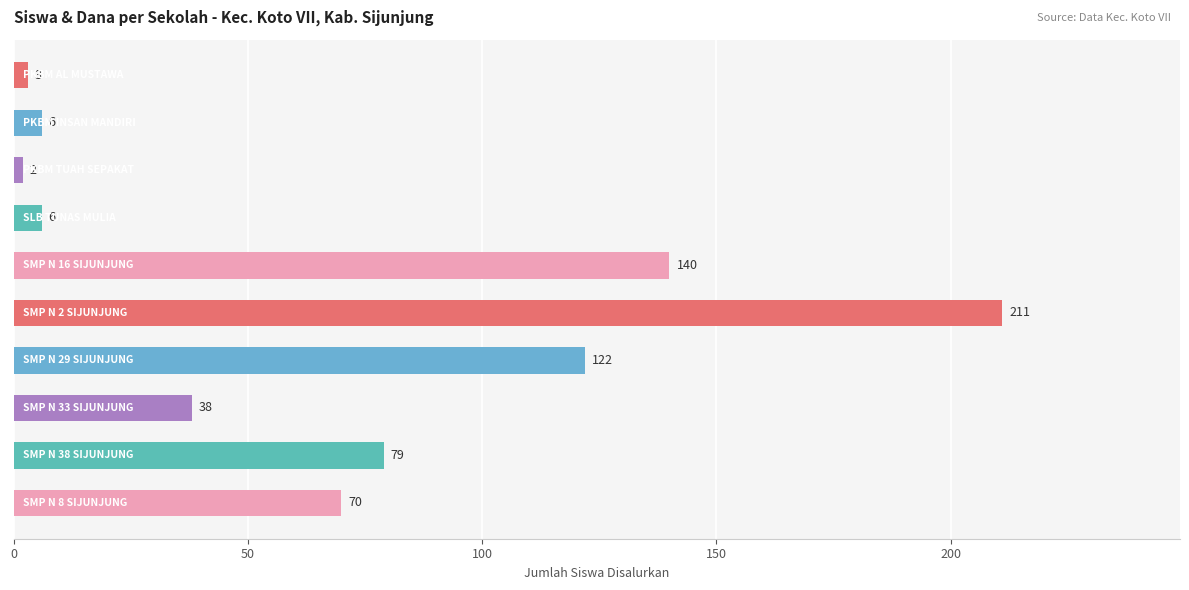

What is the sum of all values?

677